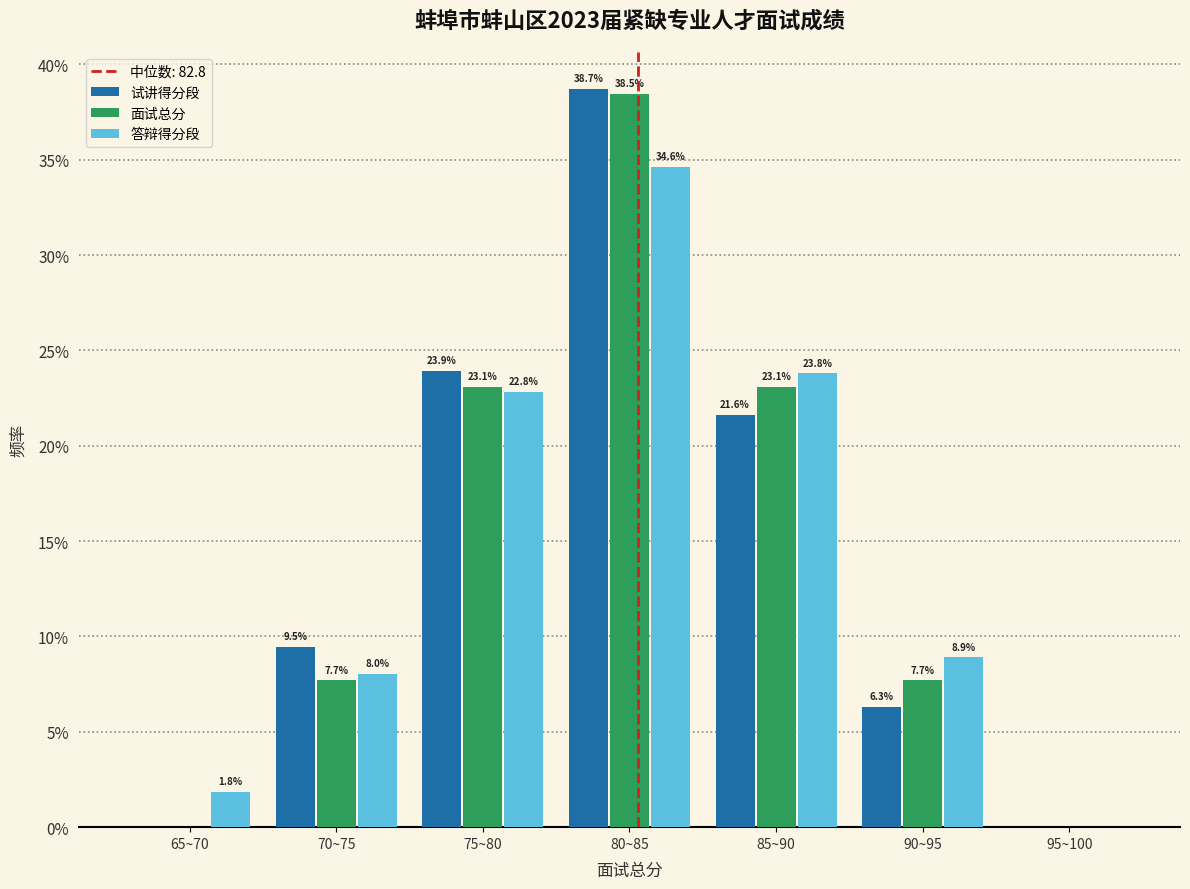

Reading right to left, extract all data points from this chart.

试讲得分段: 95~100=0.0	90~95=6.3	85~90=21.6	80~85=38.7	75~80=23.9	70~75=9.5	65~70=0.0
面试总分: 95~100=0.0	90~95=7.7	85~90=23.1	80~85=38.5	75~80=23.1	70~75=7.7	65~70=0.0
答辩得分段: 95~100=0.0	90~95=8.9	85~90=23.8	80~85=34.6	75~80=22.8	70~75=8.0	65~70=1.8